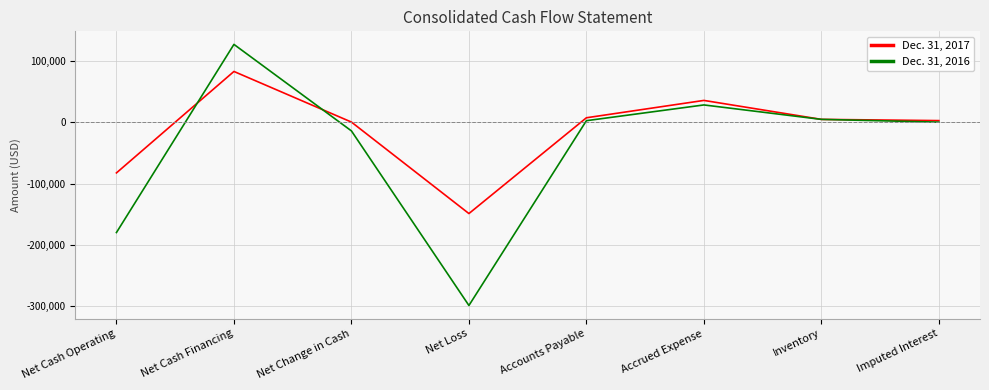

List the series in order of their peak value, highest first.

Dec. 31, 2016, Dec. 31, 2017